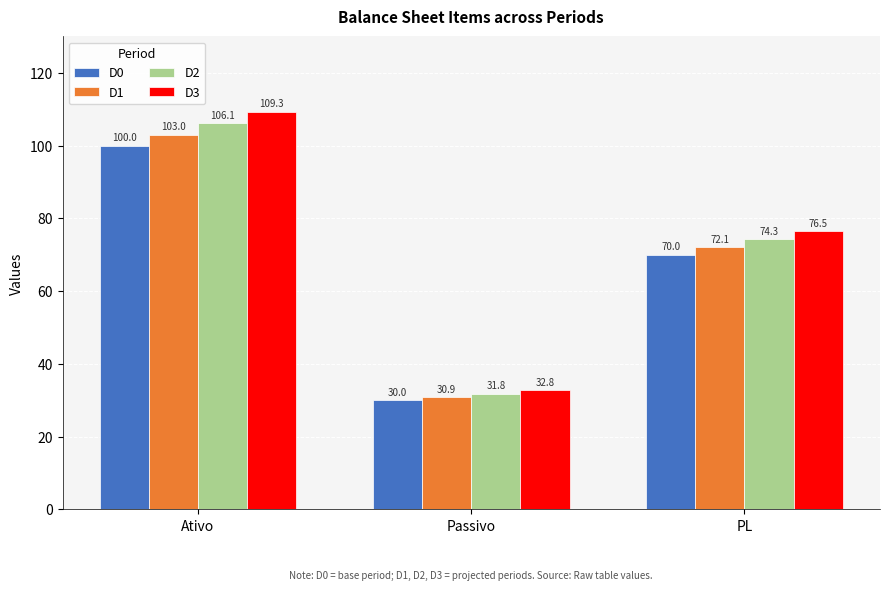

Reading left to right, extract all data points from this chart.

D0: Ativo=100.0	Passivo=30.0	PL=70.0
D1: Ativo=103.0	Passivo=30.9	PL=72.1
D2: Ativo=106.1	Passivo=31.8	PL=74.3
D3: Ativo=109.3	Passivo=32.8	PL=76.5